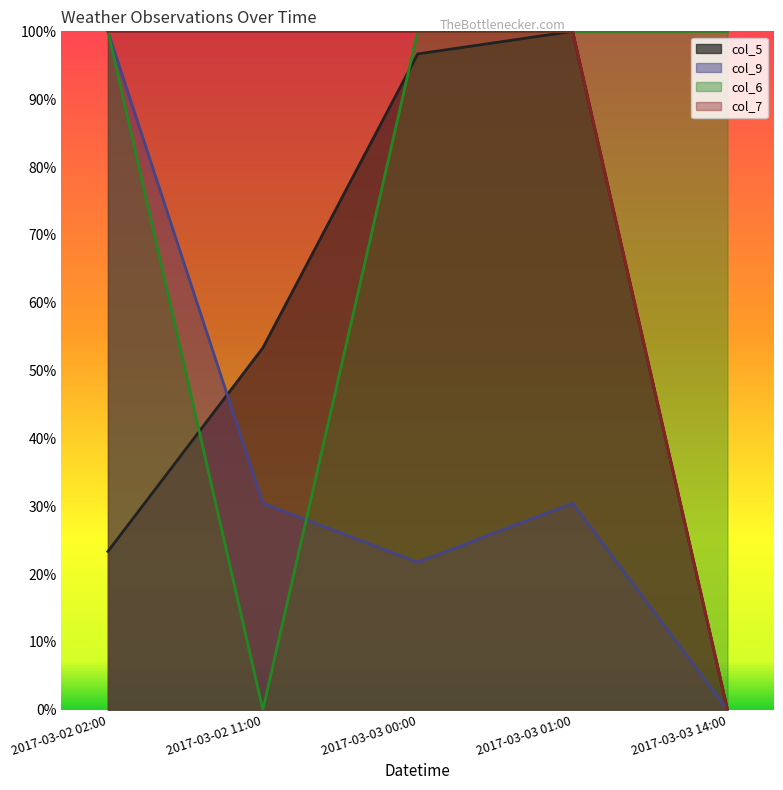

Between 2017-03-03 00:00 and 2017-03-03 01:00, which series saw the biggest shift?

col_9